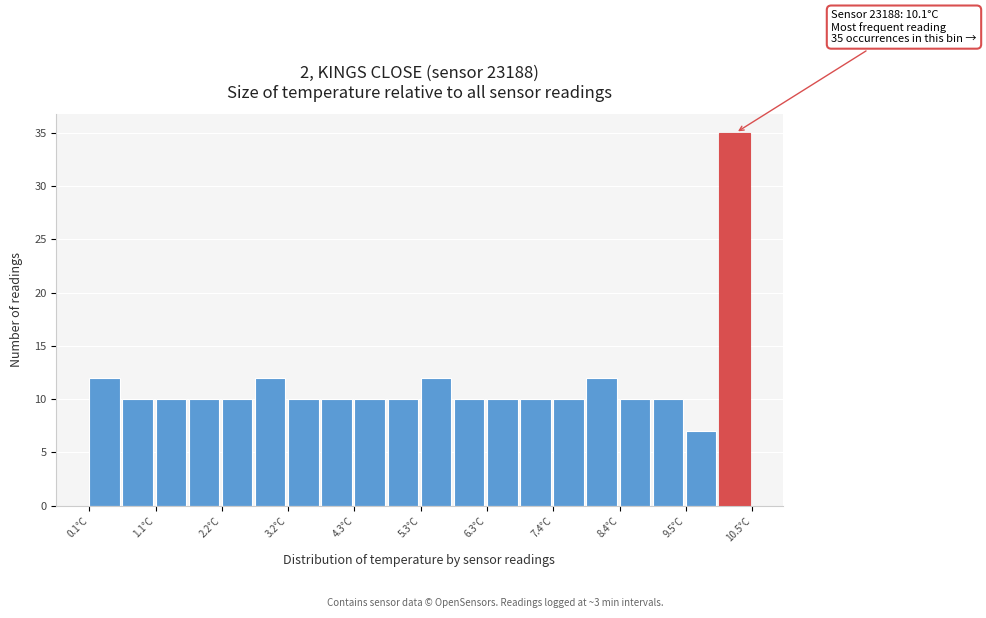

Read against the x-axis, roughly where is the centre of the tallest bar?

10.2